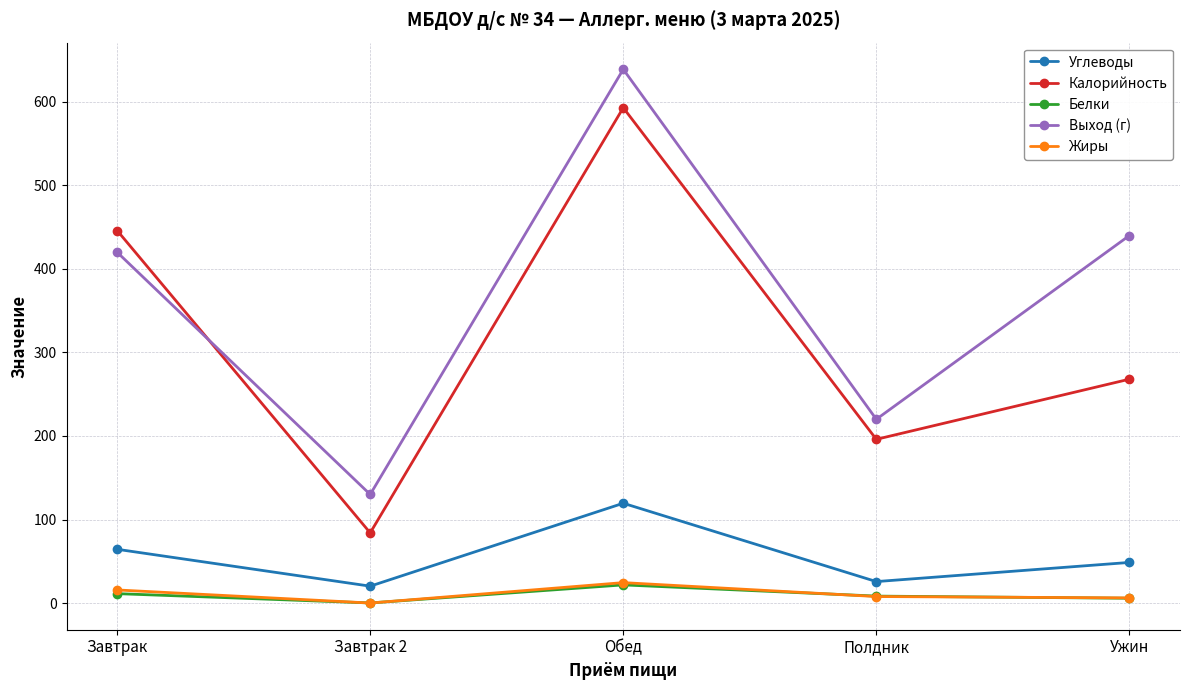

At which label does Выход (г) reach its peak?

Обед